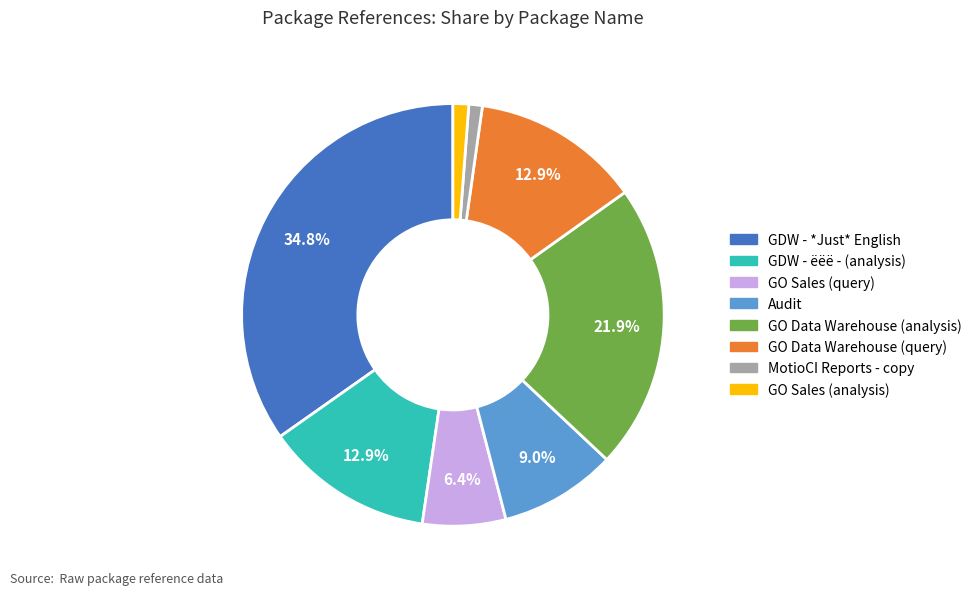

True or false: GO Sales (analysis) accounts for 11% of the total.

False